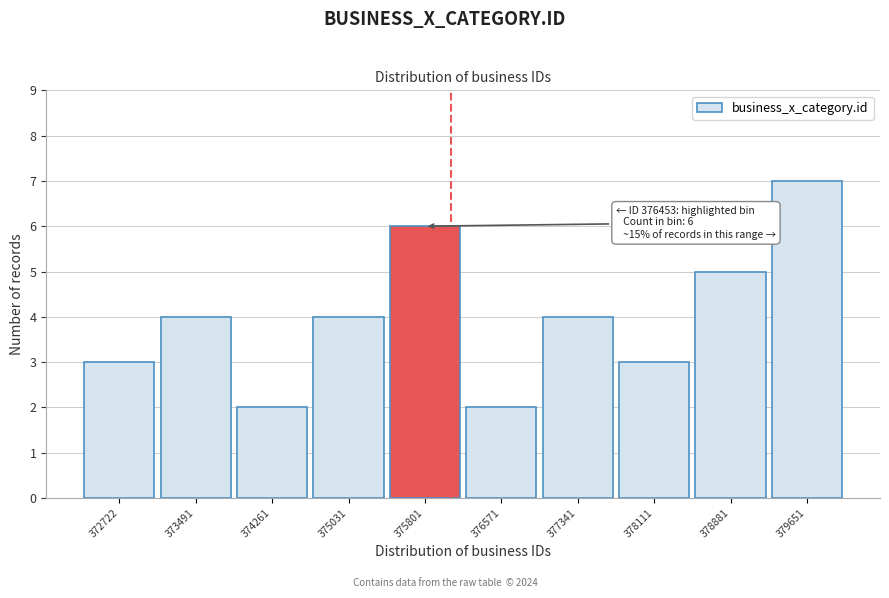

Reading right to left, extract all data points from this chart.

379651=7	378881=5	378111=3	377341=4	376571=2	375801=6	375031=4	374261=2	373491=4	372722=3